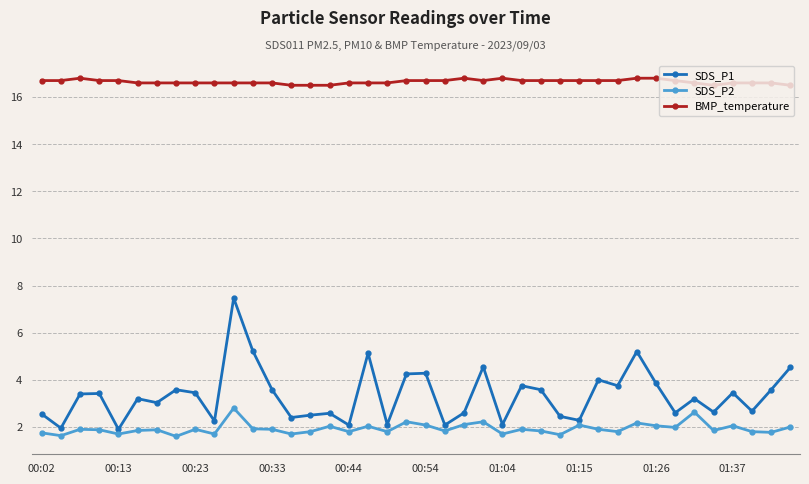

What is the value of the BMP_temperature point at the 32nd from the left?

16.8